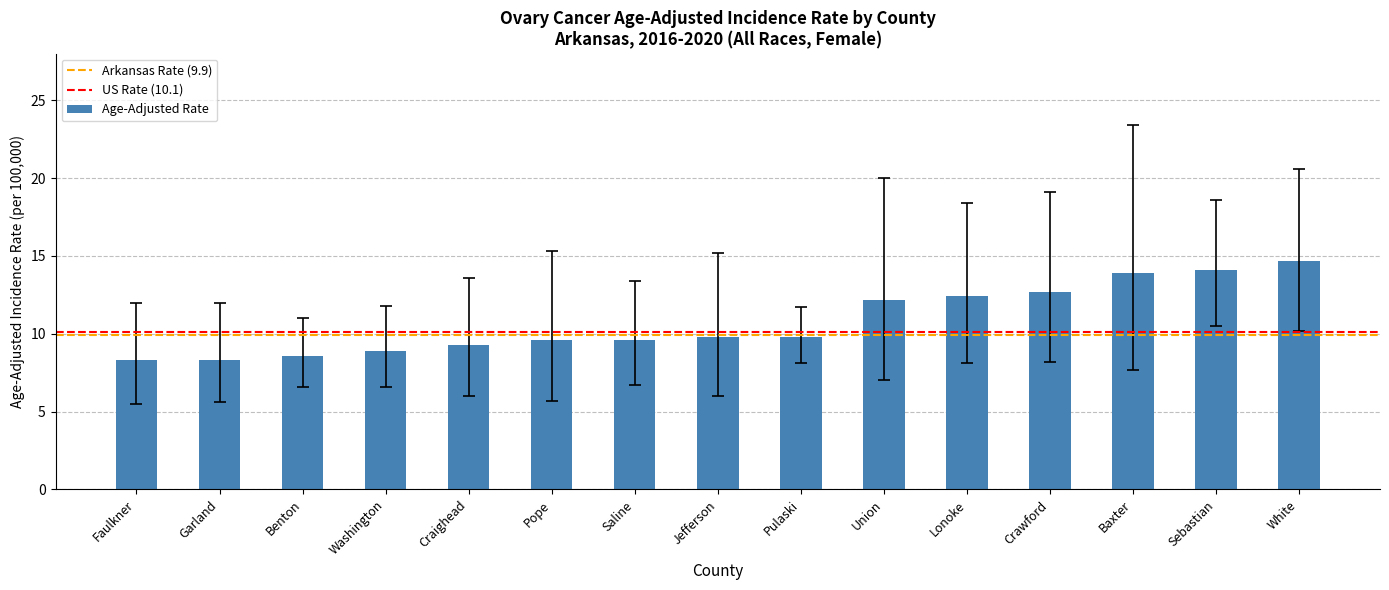

Is it true that the value at Union is 21.2?

False